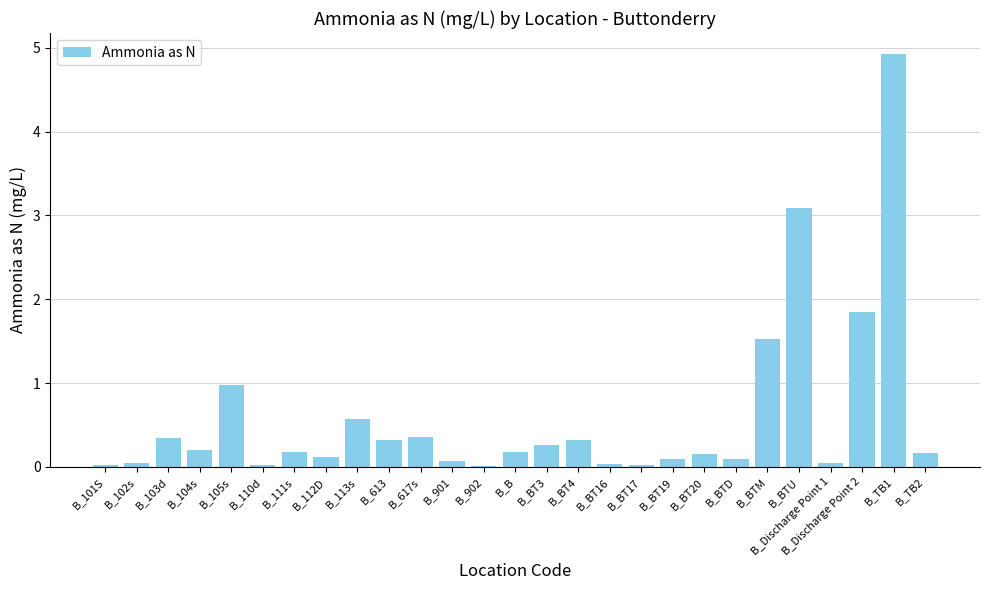

Is it true that the value at B_BTU is 1.3?

False